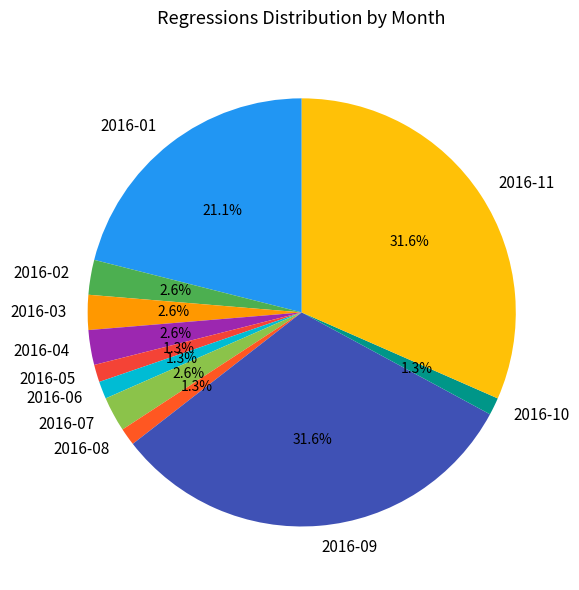

Does any single category account for the majority?

No